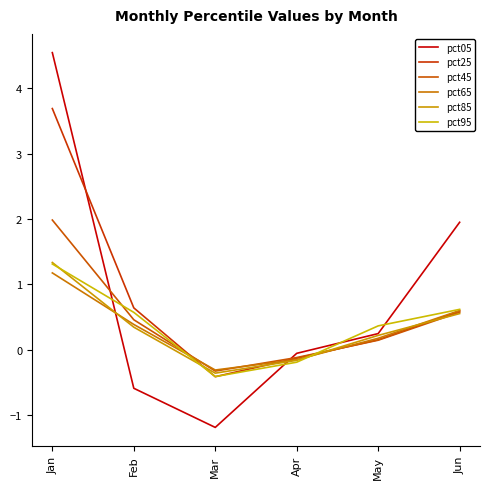

Reading right to left, transcribe all the data shown in this chart.

pct05: 1.9	0.2	-0.1	-1.2	-0.6	4.5
pct25: 0.6	0.2	-0.1	-0.4	0.6	3.7
pct45: 0.6	0.1	-0.1	-0.3	0.5	2.0
pct65: 0.6	0.2	-0.2	-0.3	0.4	1.2
pct85: 0.6	0.2	-0.2	-0.4	0.3	1.3
pct95: 0.6	0.4	-0.2	-0.4	0.6	1.3